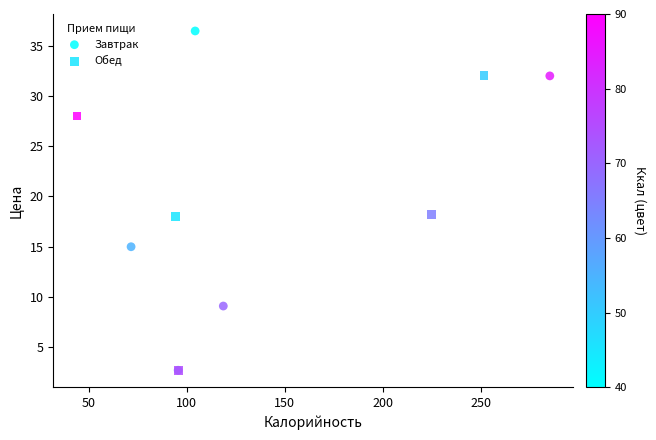

What are all the series names shown in the legend?

Завтрак, Обед